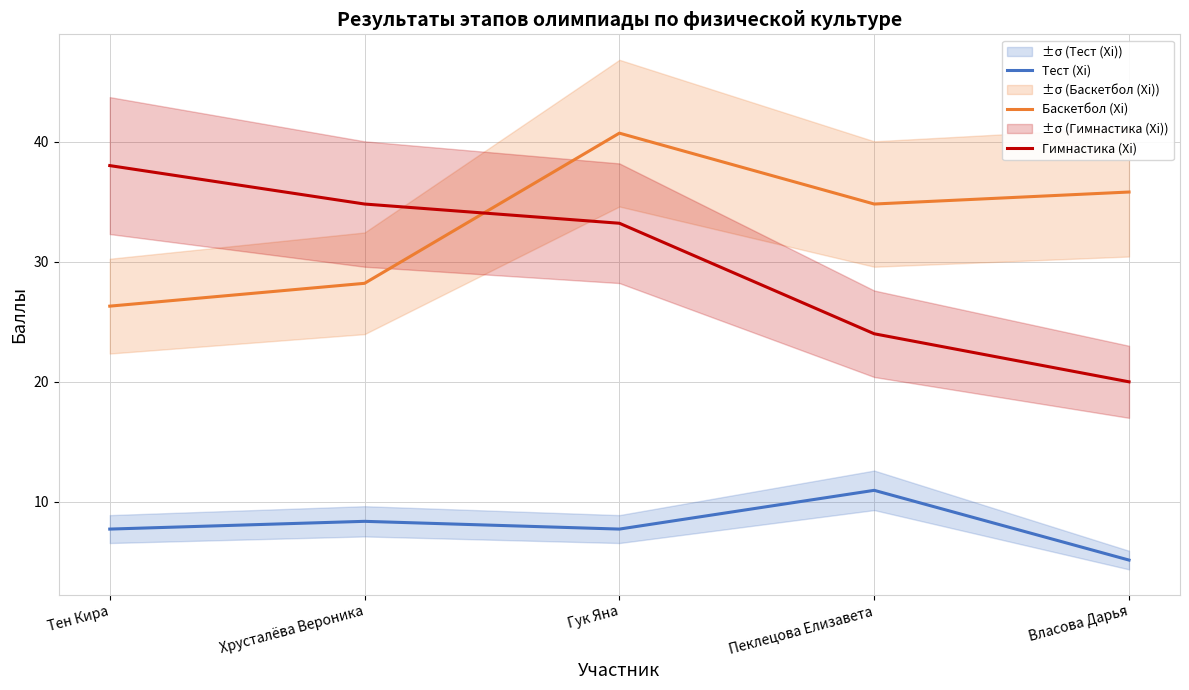

What is the spread (max minus min) of values at Власова Дарья?

30.6